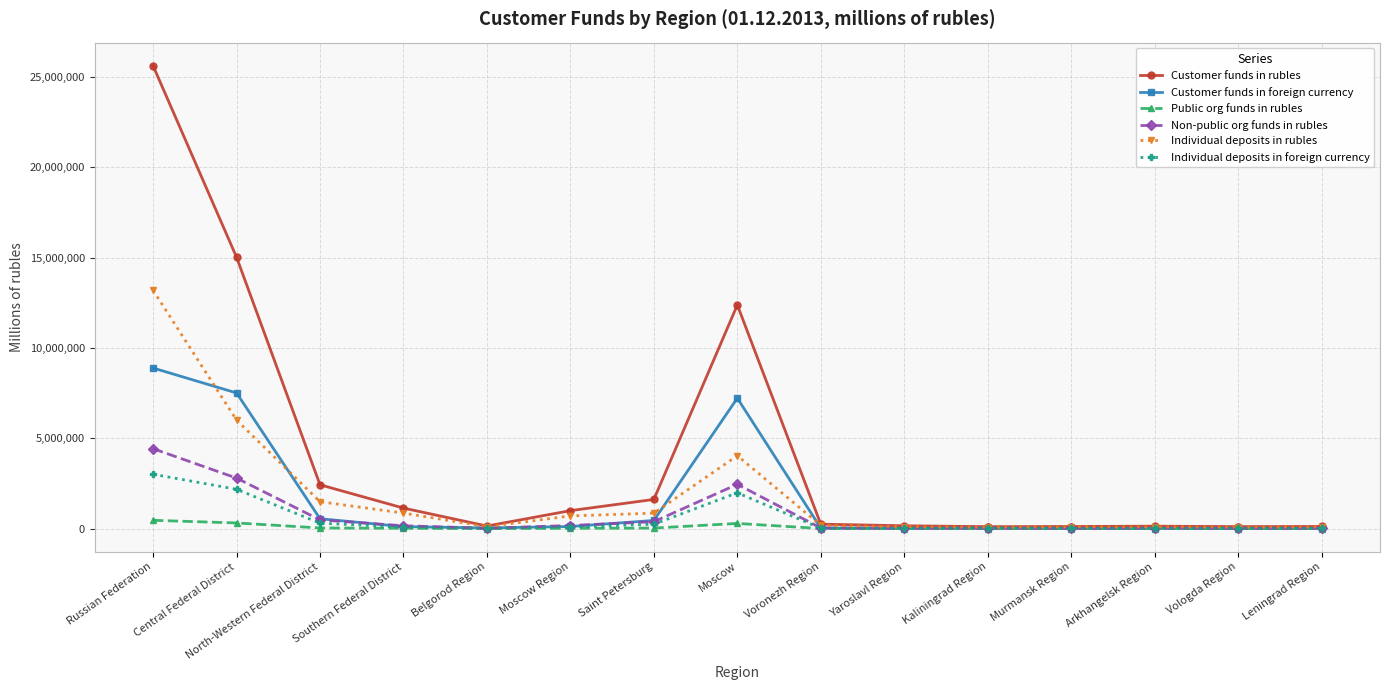

Which series changed the most between Moscow and Vologda Region?

Customer funds in rubles